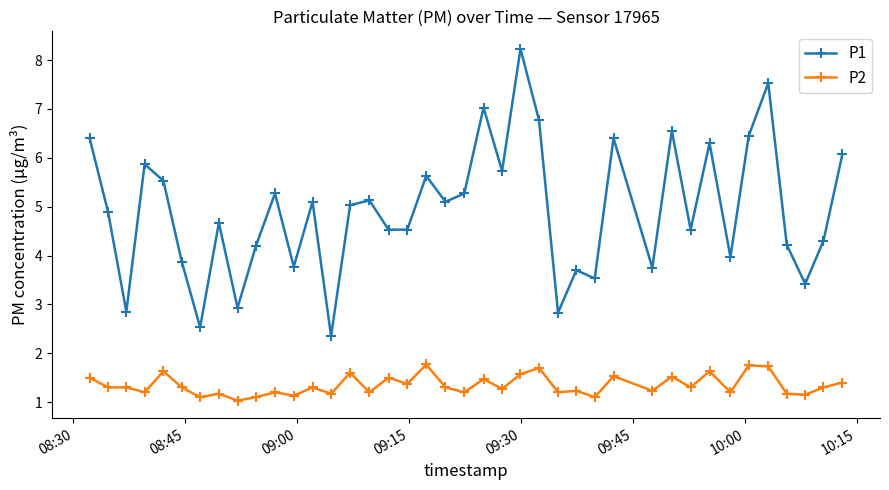

True or false: P2 and P1 cross at least once.

False